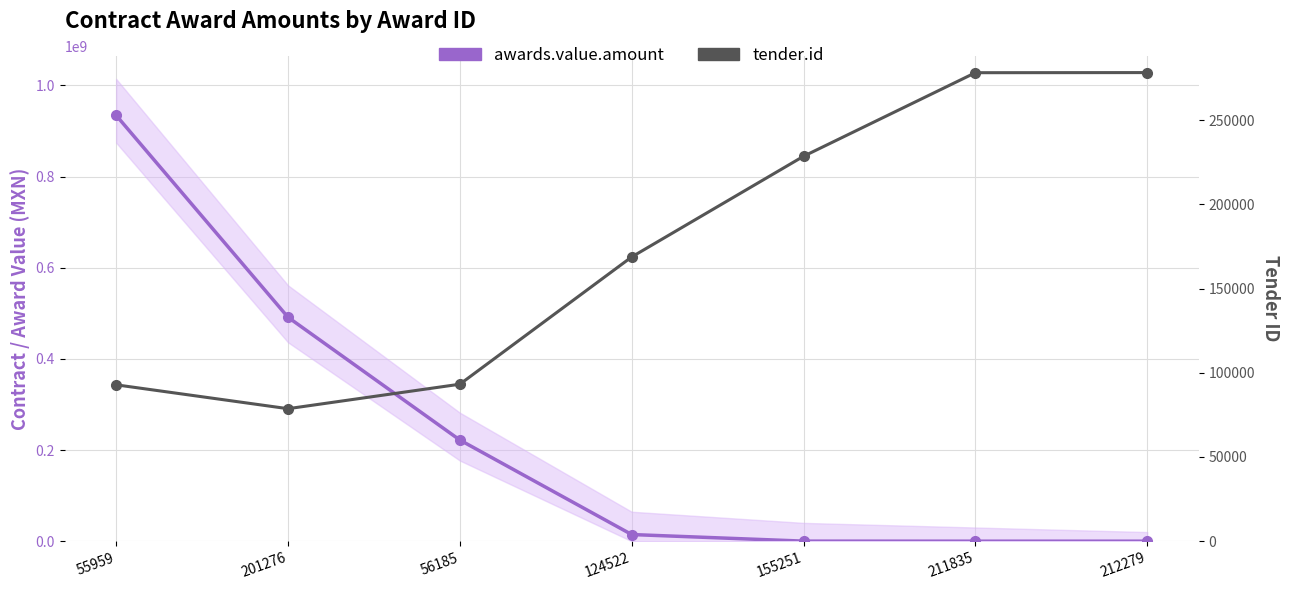

At which label is awards.value.amount closest to 467161639?

201276